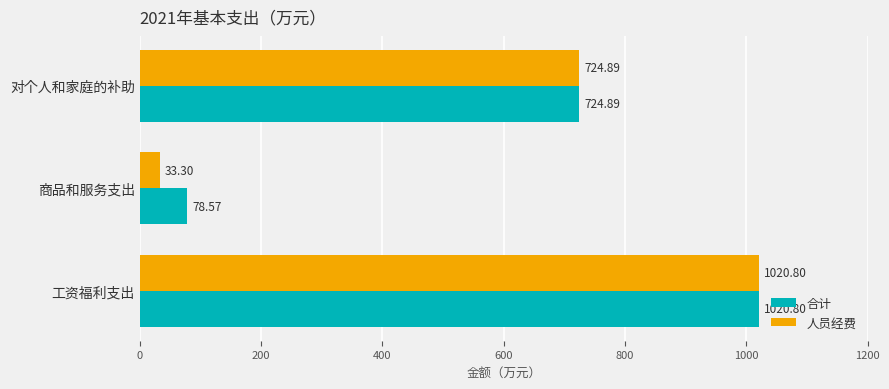

At which label does 合计 reach its peak?

工资福利支出